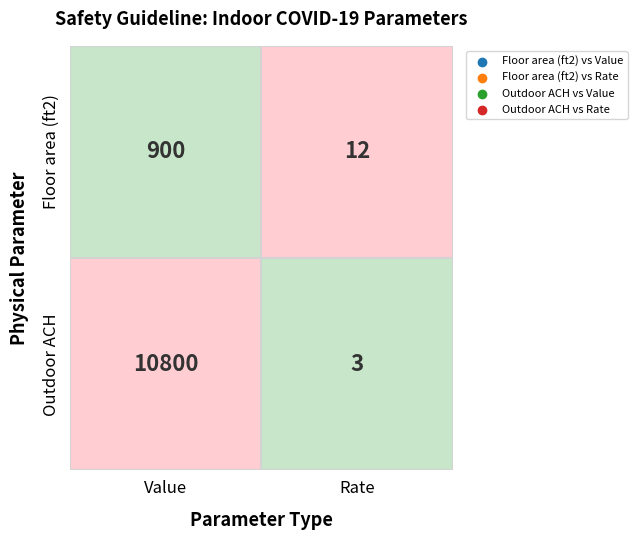

Between Floor area (ft2) and Outdoor ACH, which is larger?

Floor area (ft2)